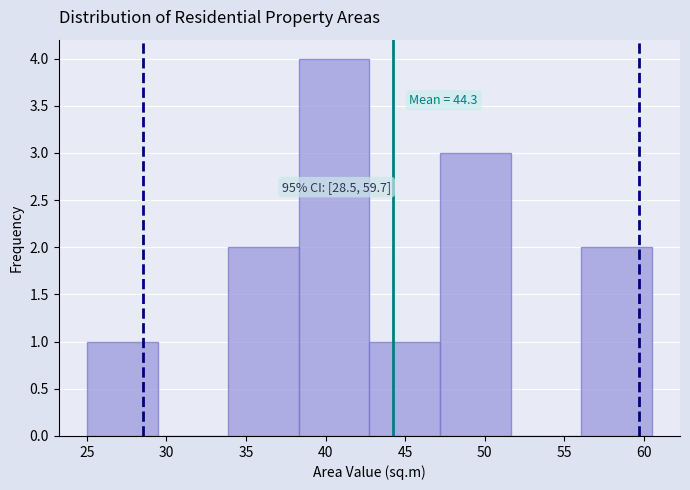

Over which range of the x-axis is the bar tallest?

38.5 to 43.0